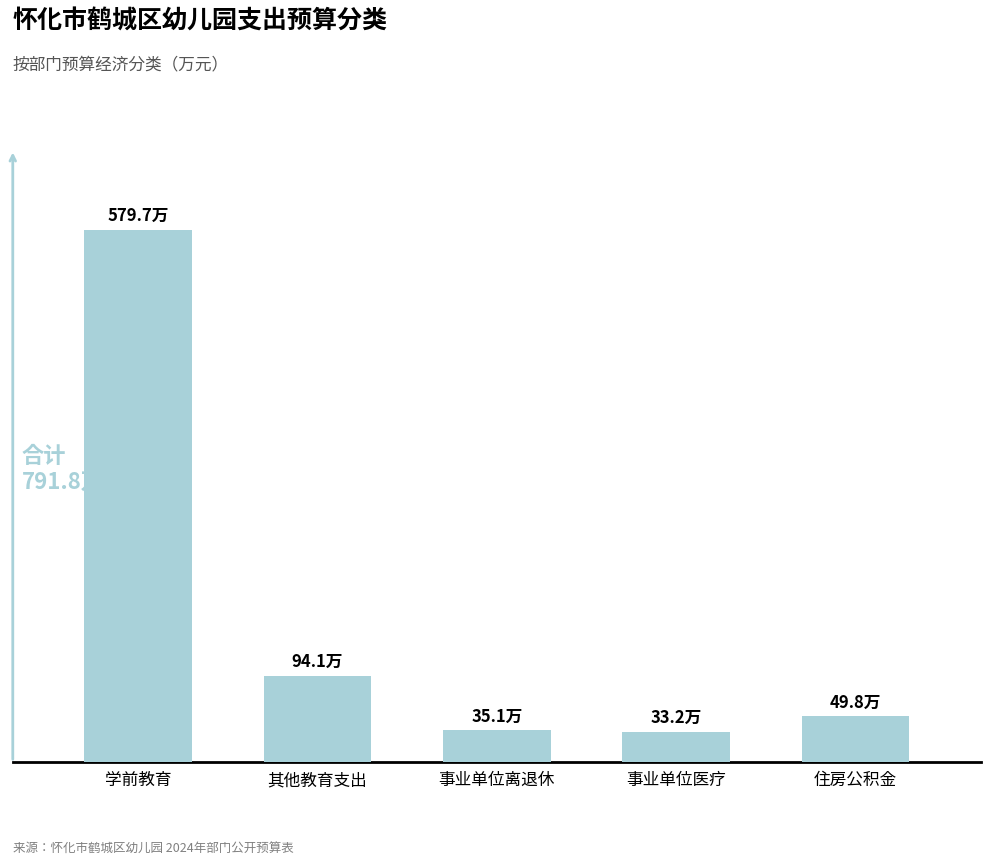

What is the sum of the values at 学前教育 and 住房公积金?

629.5